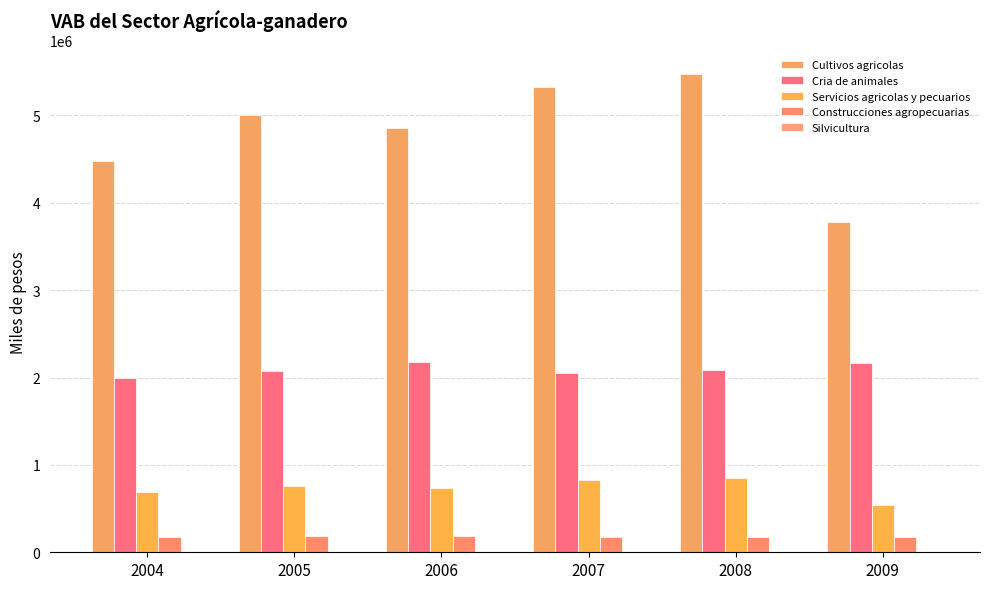

At which category does the chart reach its peak across all series?

2008